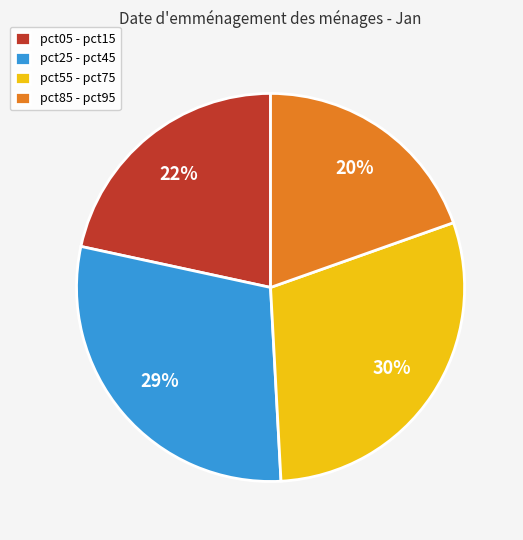

Is there a majority slice in this chart?

No